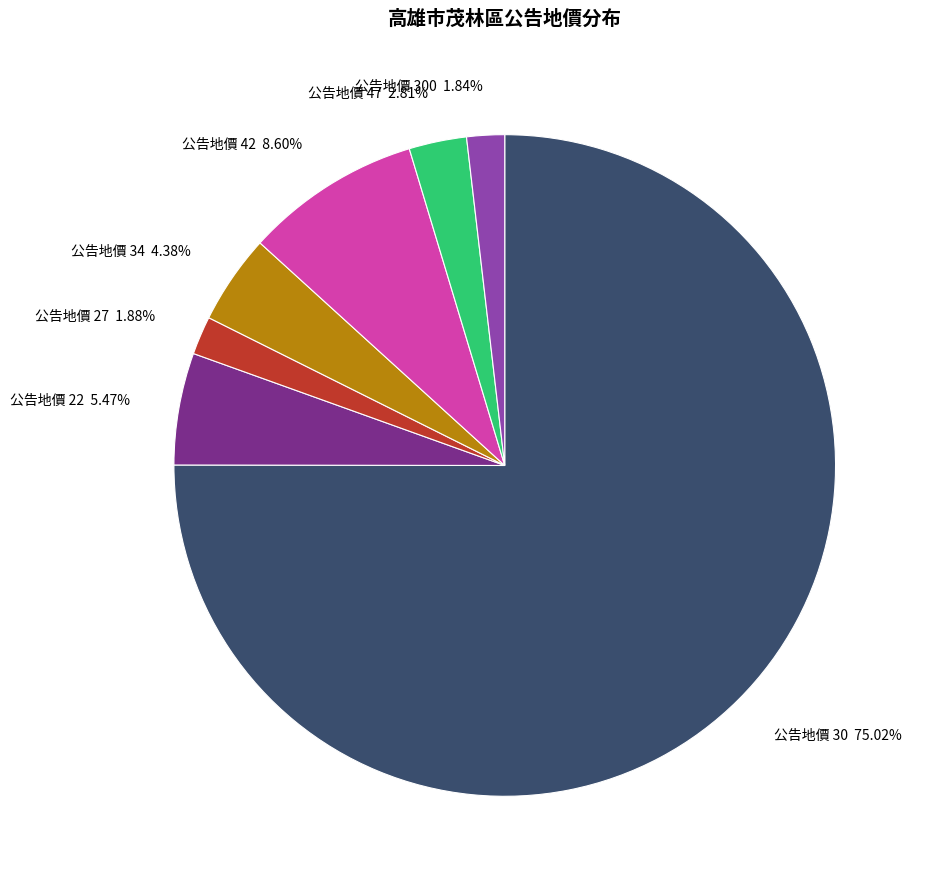

How many slices are in this pie chart?

7